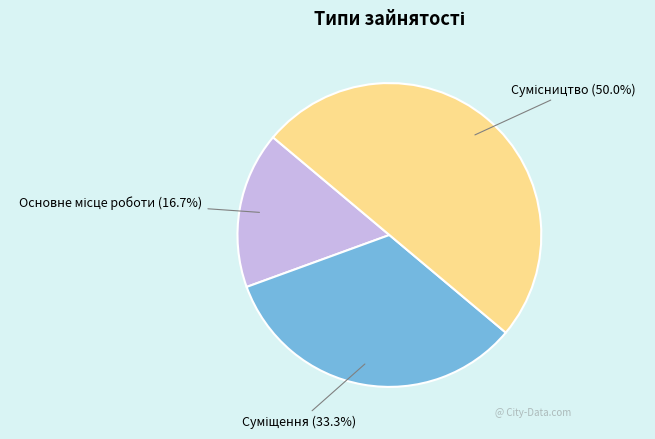

How many slices are in this pie chart?

3